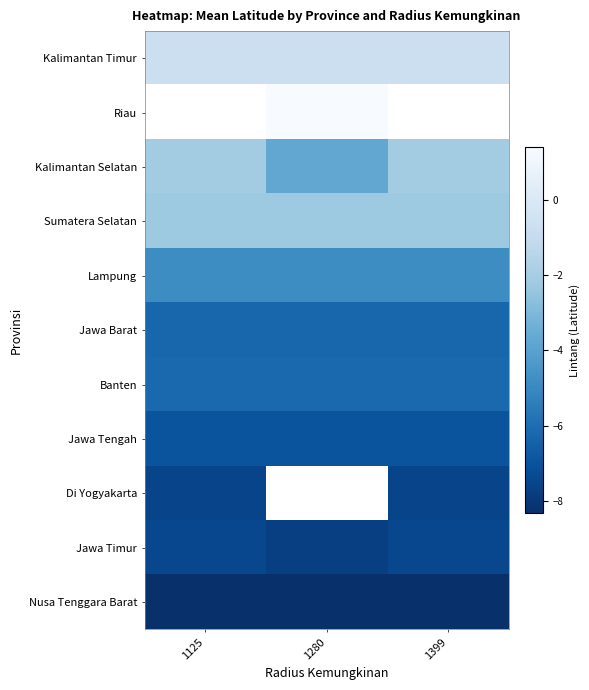

What is the difference between the highest and lowest values at 1399?

7.6